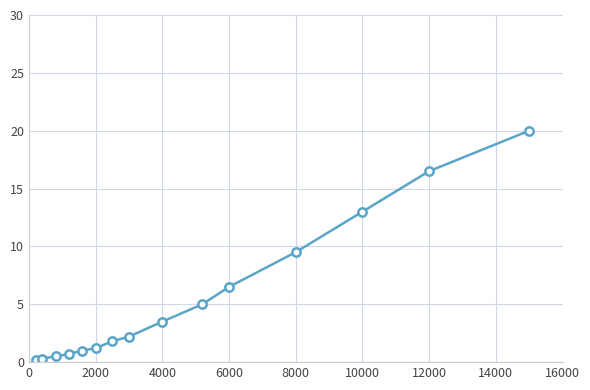

What is the value of the 7th point from the left?

1.8